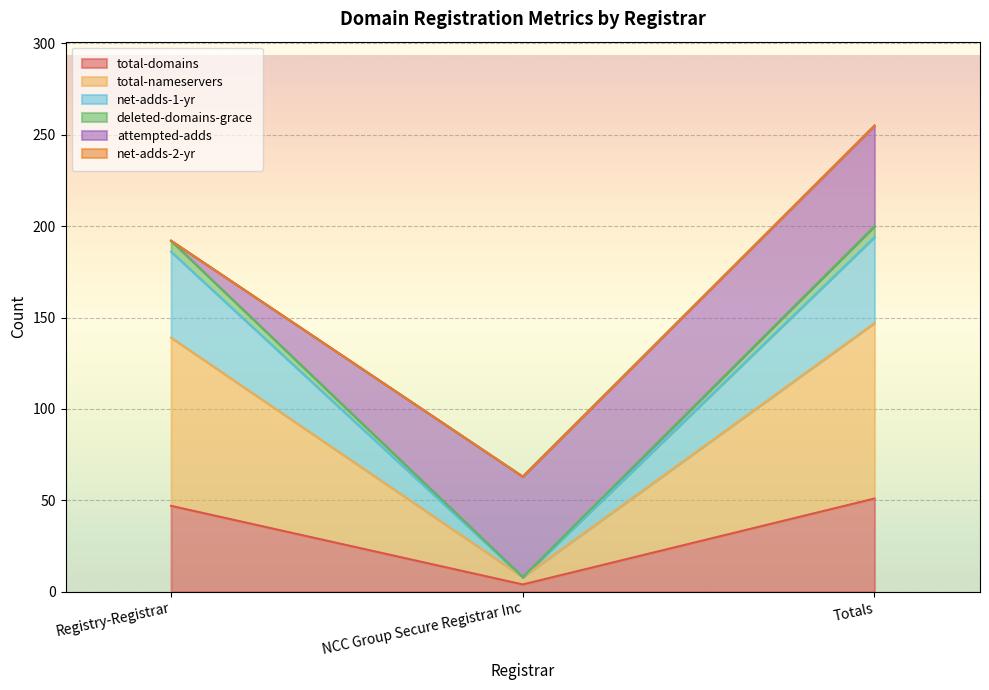

Is it true that total-nameservers equals 257 at Totals?

False